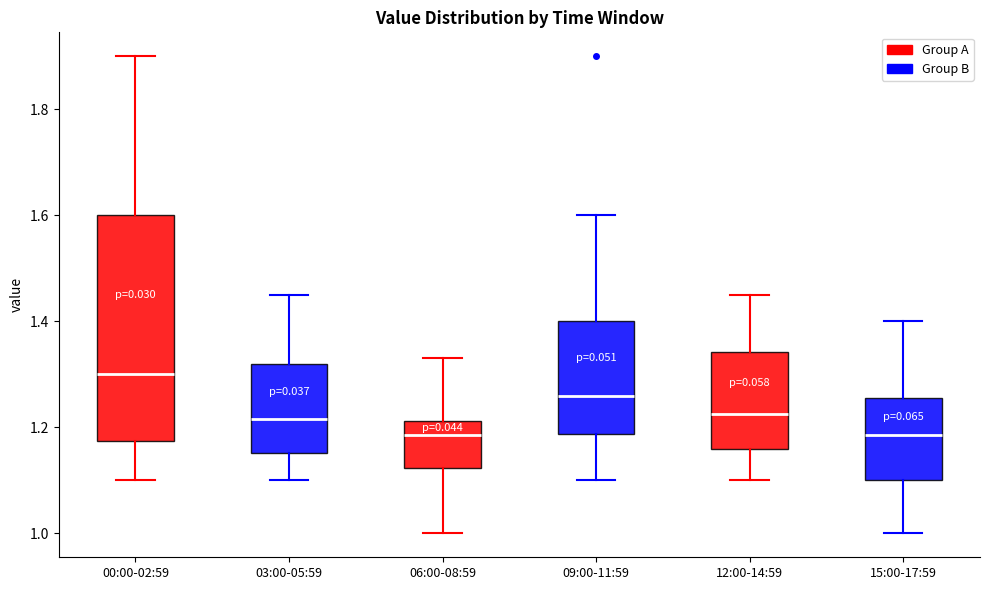

Where does the upper whisker of the box for 15:00-17:59 end on the y-axis? The values are not printed on the chart, so give them approximately, as read against the axis.

1.40